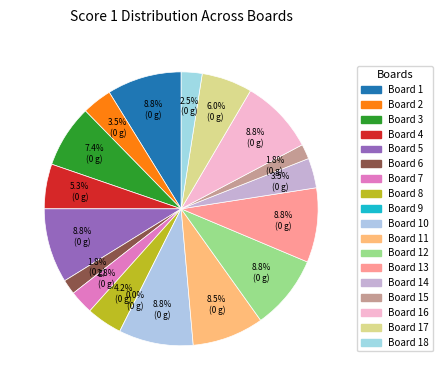

To the nearest percent, what portion does Board 16 represent?

9%